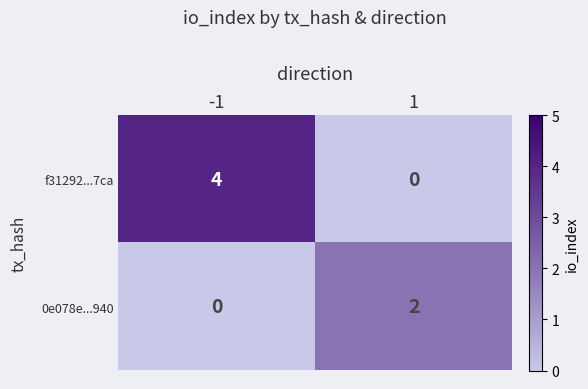

How many series are shown in this chart?

2